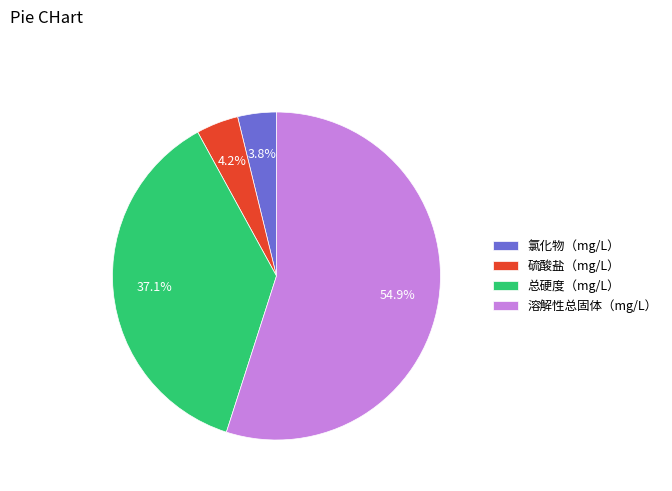

How many slices are in this pie chart?

4